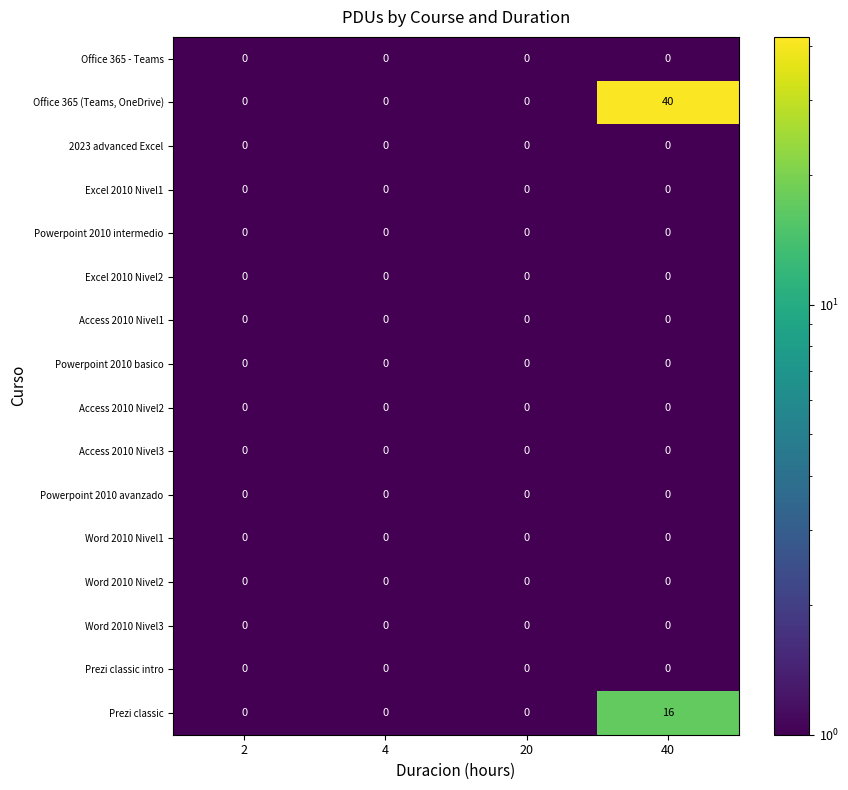

What is the smallest value displayed?

0